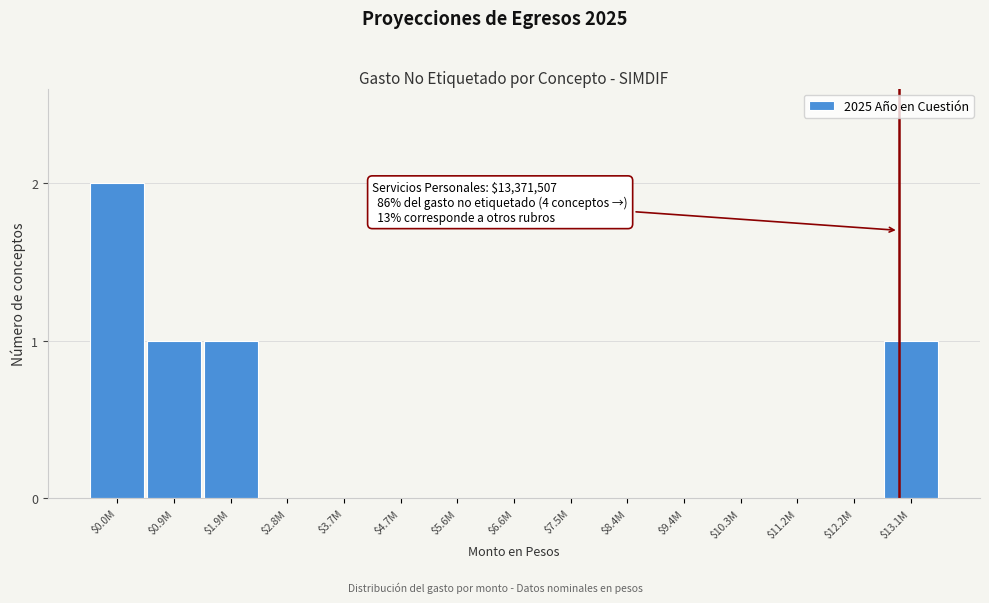

True or false: the data shows 2 at $0.0M.

True